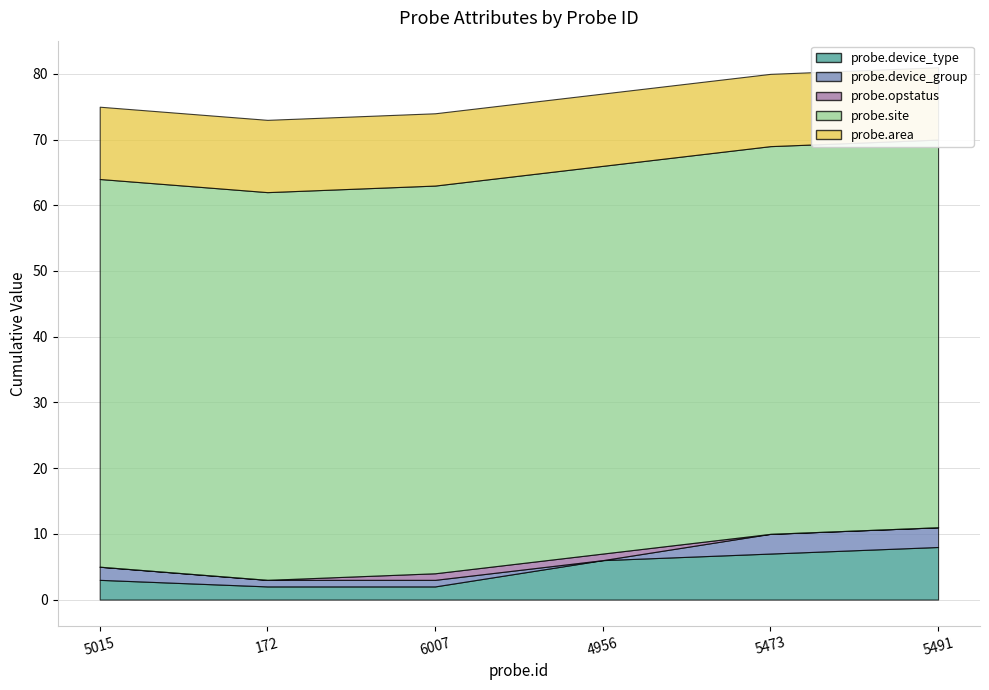

At which label is probe.device_type closest to 5?

4956